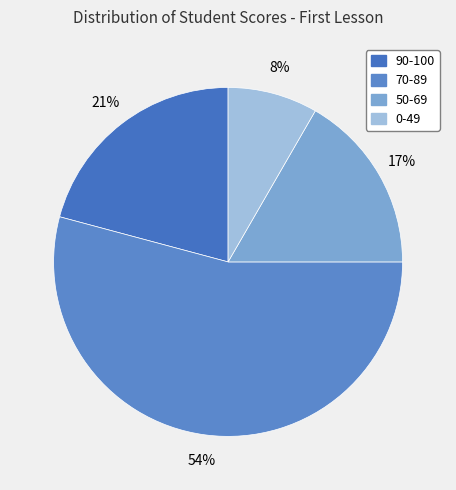

To the nearest percent, what is the difference between the largest and smallest slice percentages?

46%